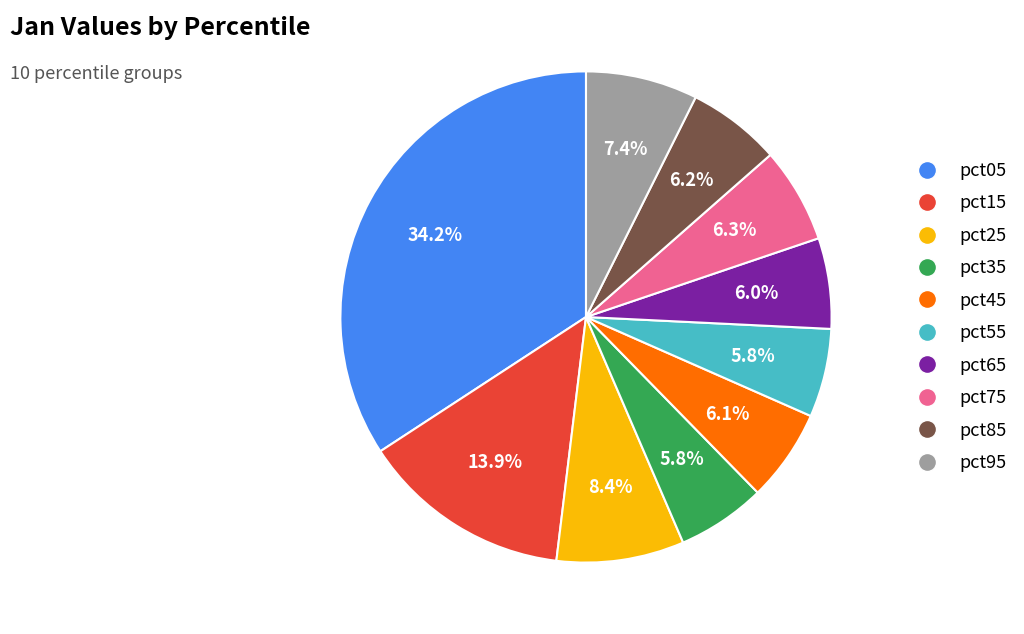

Combined, do pct35 and pct65 account for over 50%?

No